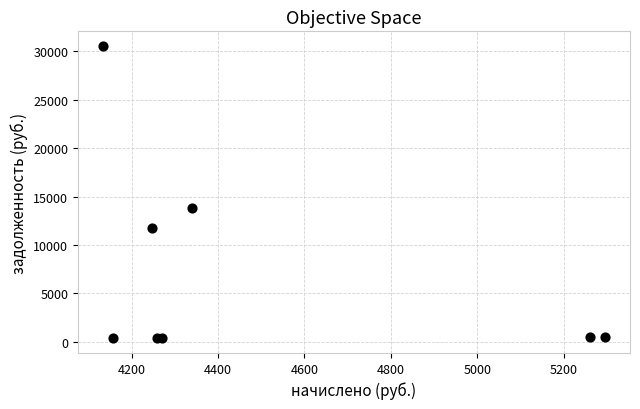

What Y value in the scatter plot is closest to 15449?

13779.4